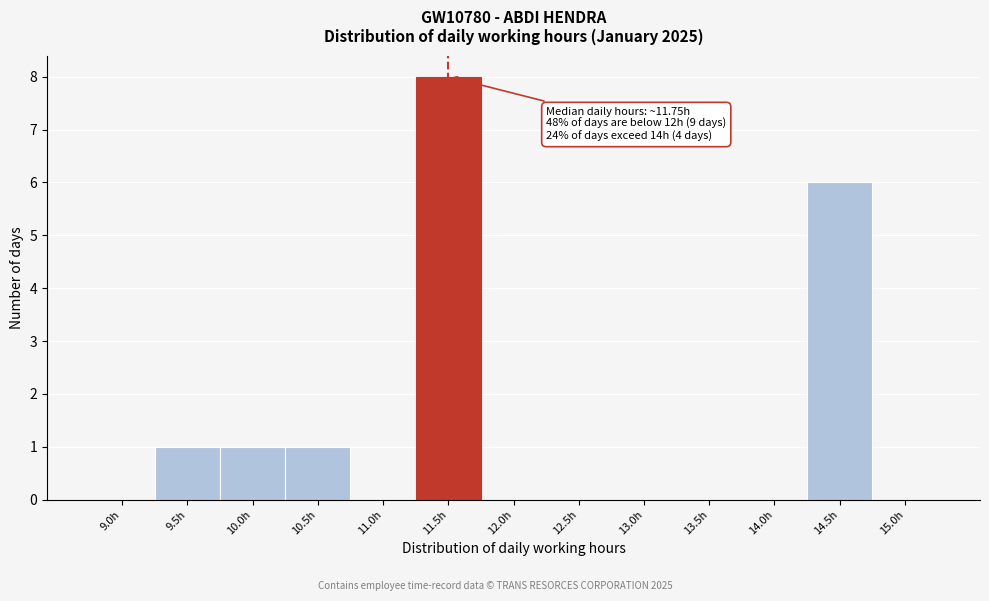

Reading left to right, what are all the values shown in this chart?

9.0h=0	9.5h=1	10.0h=1	10.5h=1	11.0h=0	11.5h=8	12.0h=0	12.5h=0	13.0h=0	13.5h=0	14.0h=0	14.5h=6	15.0h=0